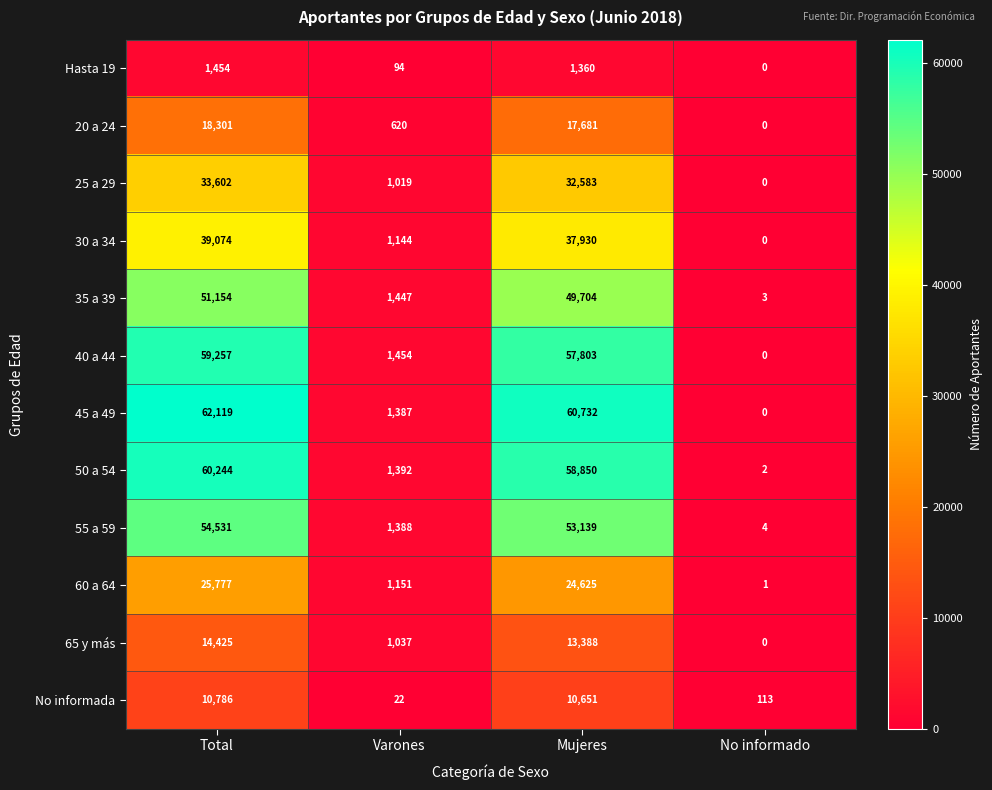

At which label is 20 a 24 closest to 9150?

Varones